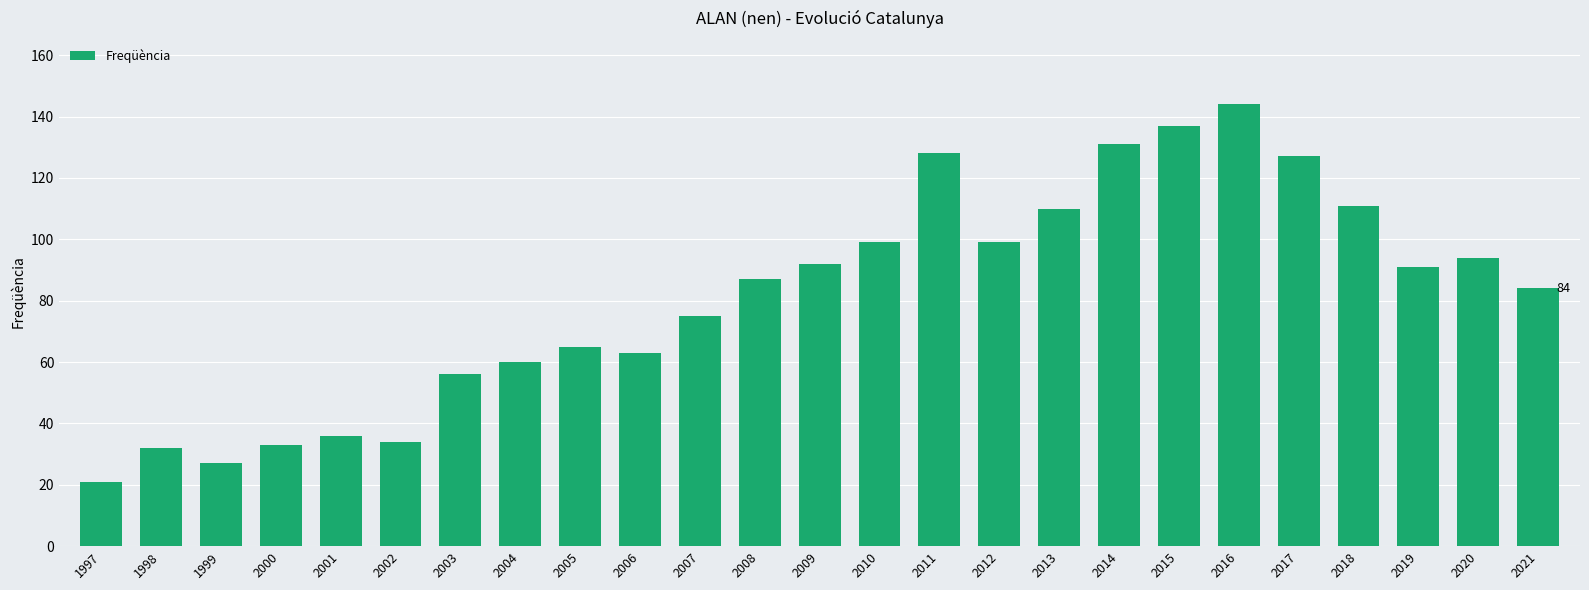

What value does the data have at 2001?

36